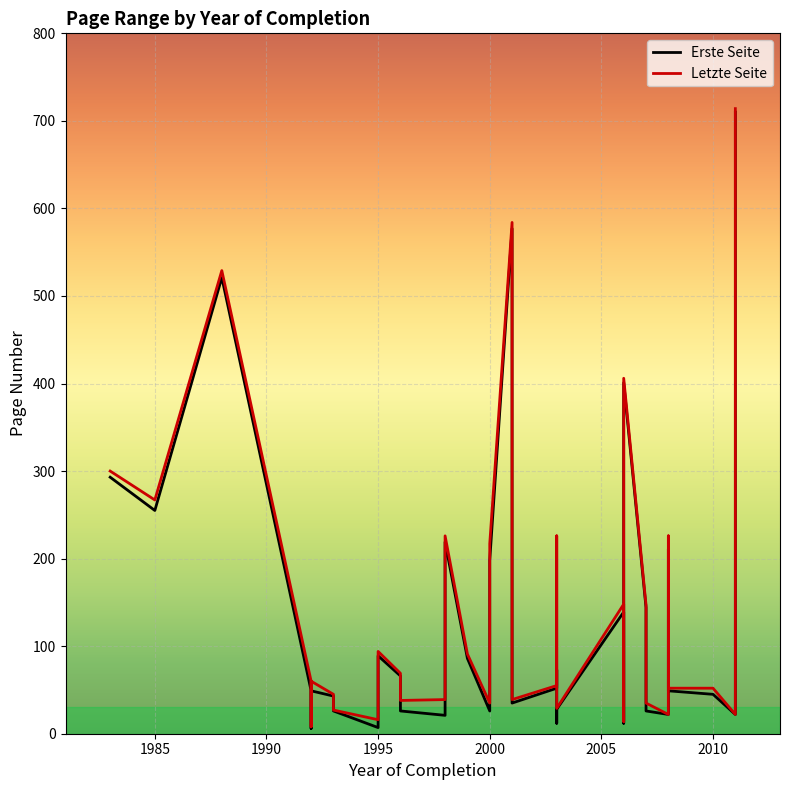

How many lines are shown in the chart?

2